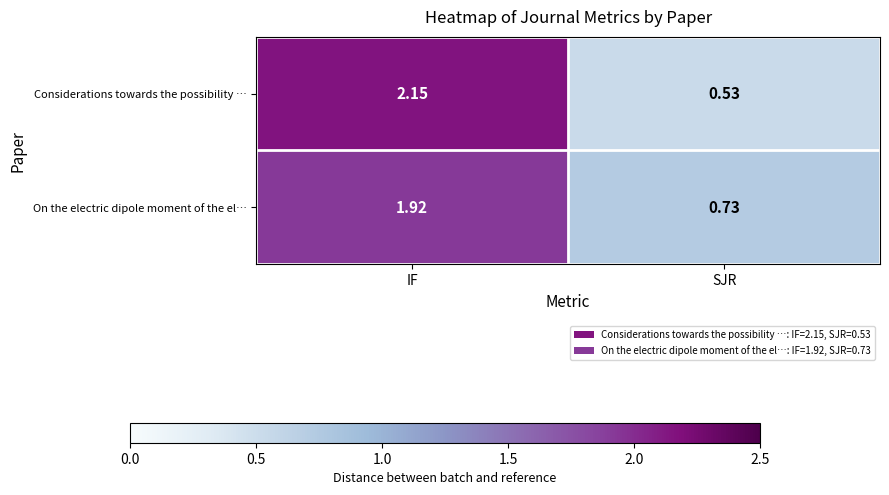

Which category has the highest value in the On the electric dipole moment of the el… series?

IF